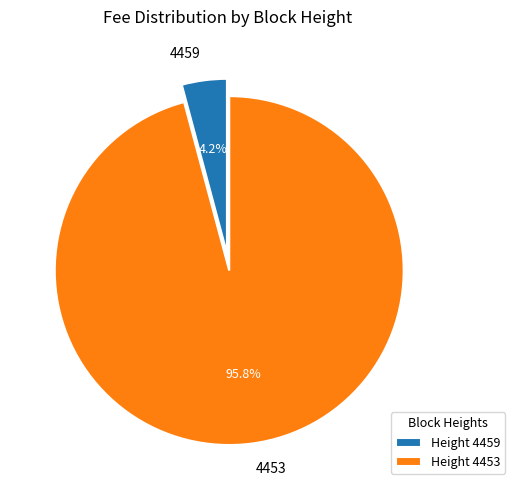

True or false: 4453 accounts for 96% of the total.

True